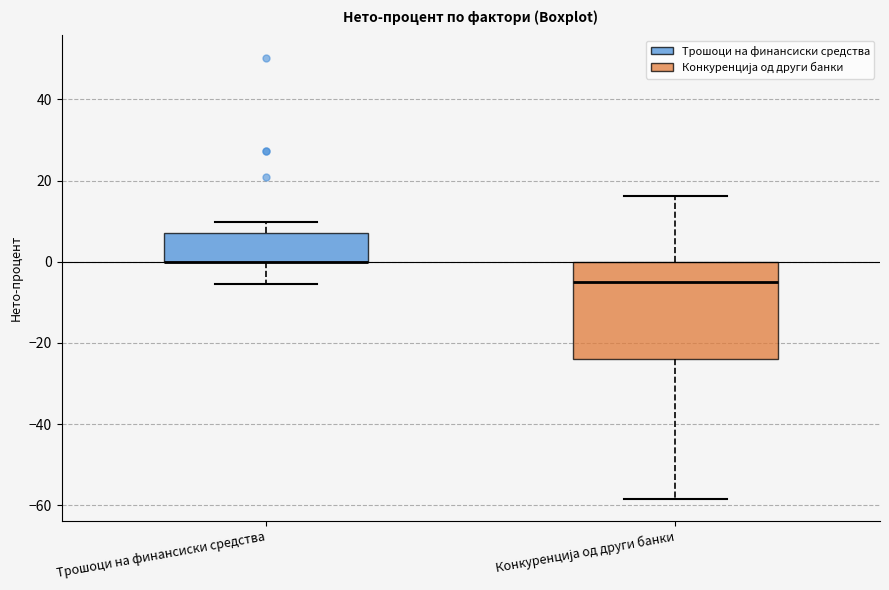

Reading left to right, read every box against the y-axis: the position of its median line, the range the box covers, and the ends of its whiskers. The values are not printed on the chart, so give them approximately, as read against the axis.

Трошоци на финансиски средства: median 0 (drawn on the box's lower edge), box 0 to 8, whiskers -6 to 10
Конкуренција од други банки: median -4, box -24 to 0, whiskers -58 to 16